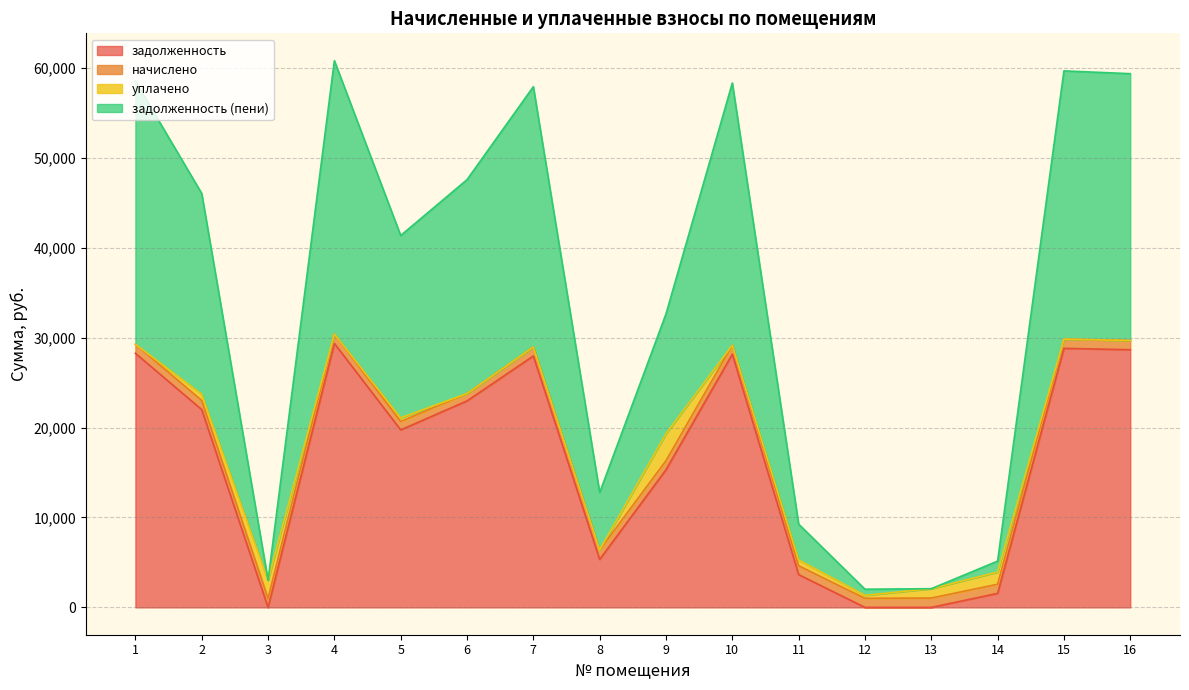

What is the approximate value of задолженность (пени) at 13?

1039.0